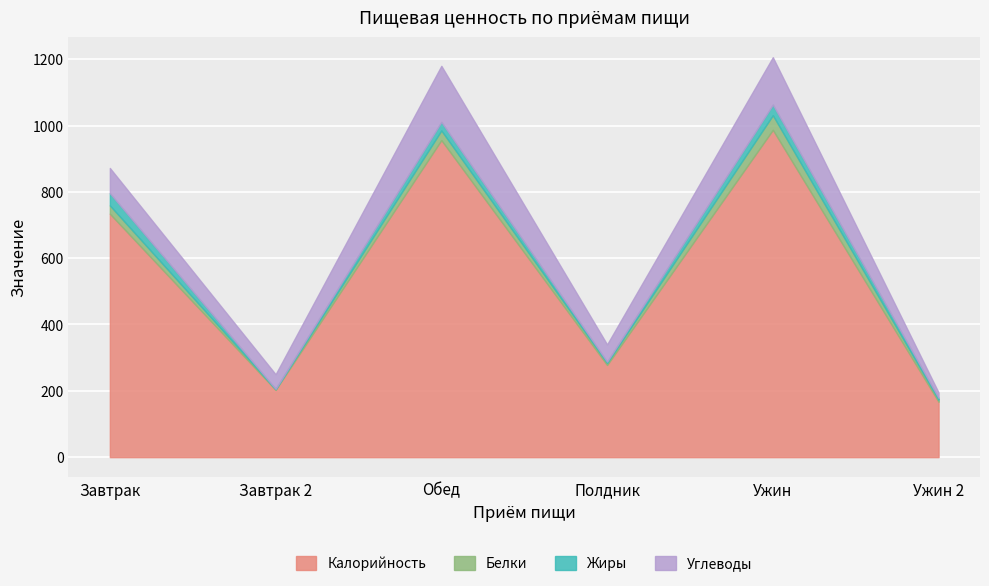

True or false: Калорийность has more than 1 points higher than both neighbors.

True